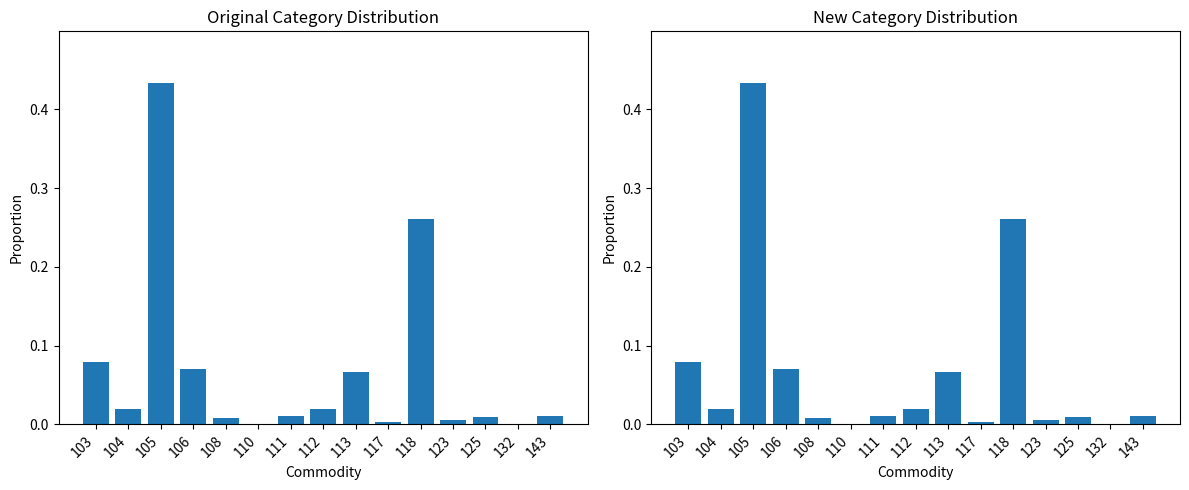

How many data points does each series have?

15